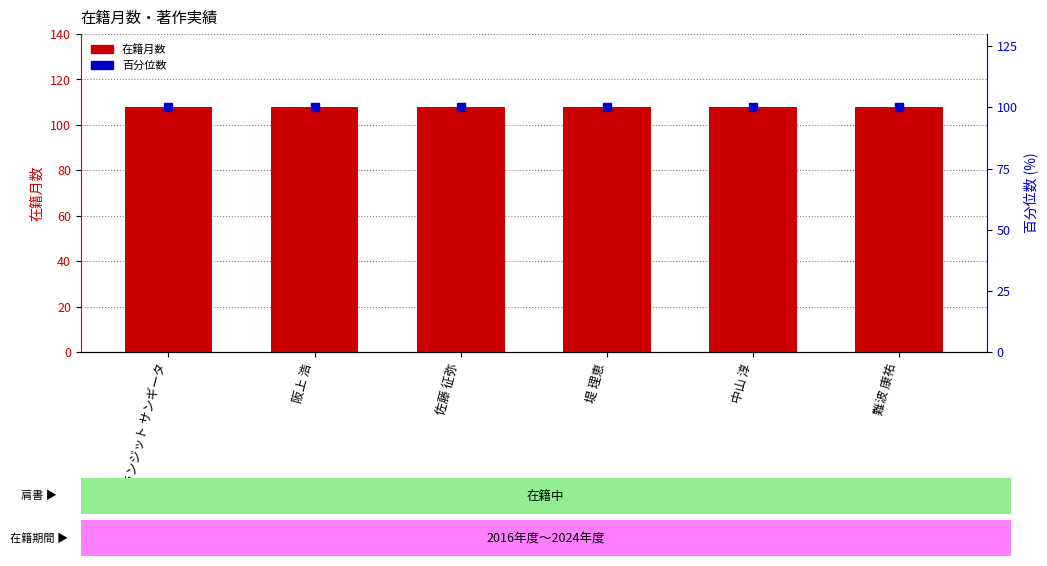

At which category is the sum across all series the highest?

カランジット サンギータ